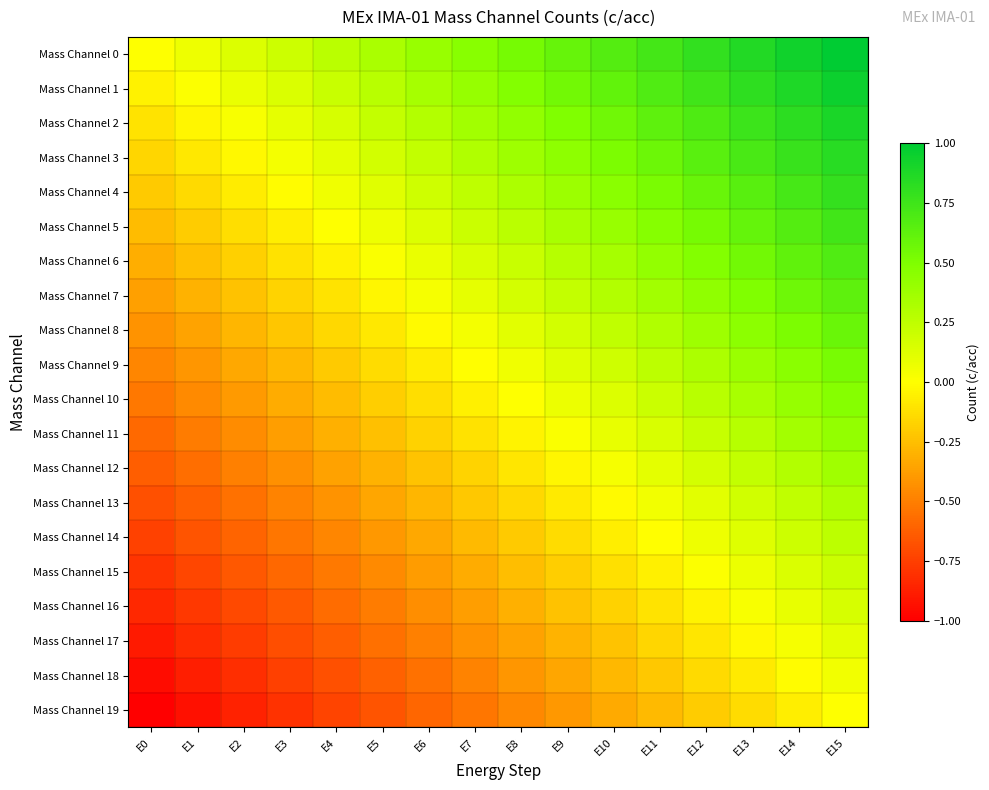

Which series has the largest total across all categories?

Mass Channel 0